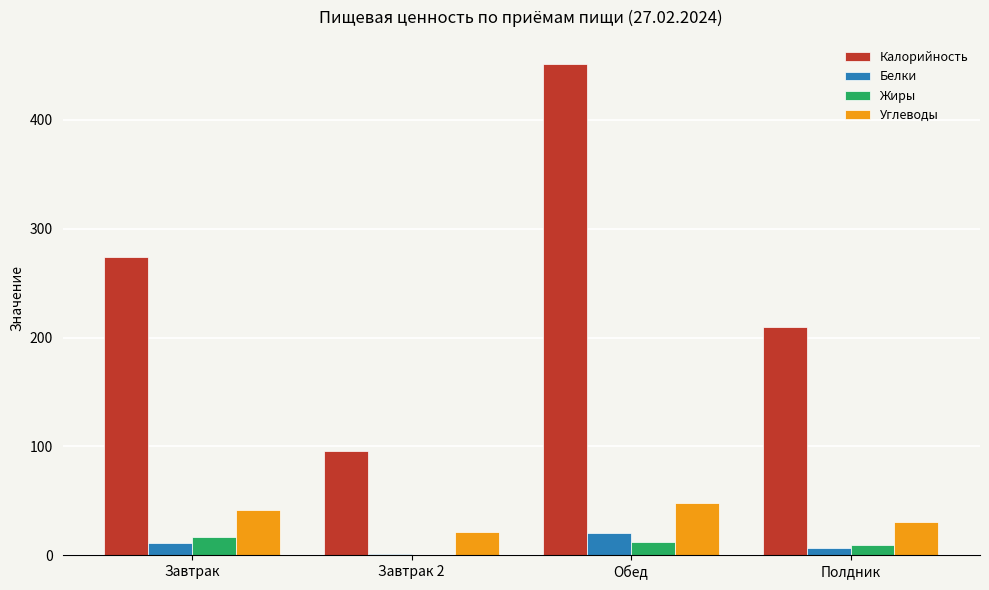

Does the chart contain stacked bars?

No